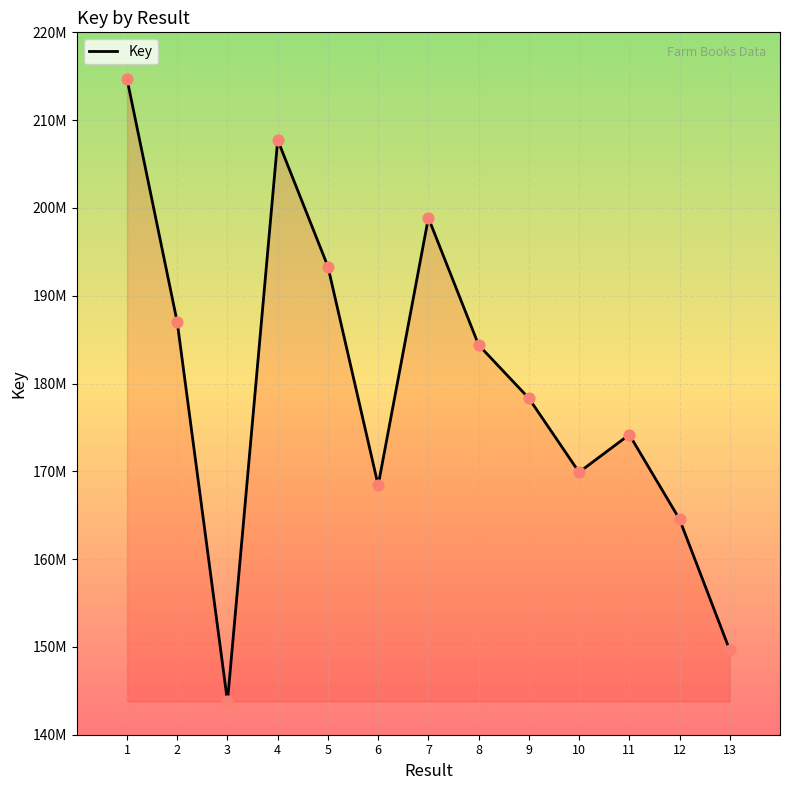

What is the change in value from 2 to 4?

+20755165